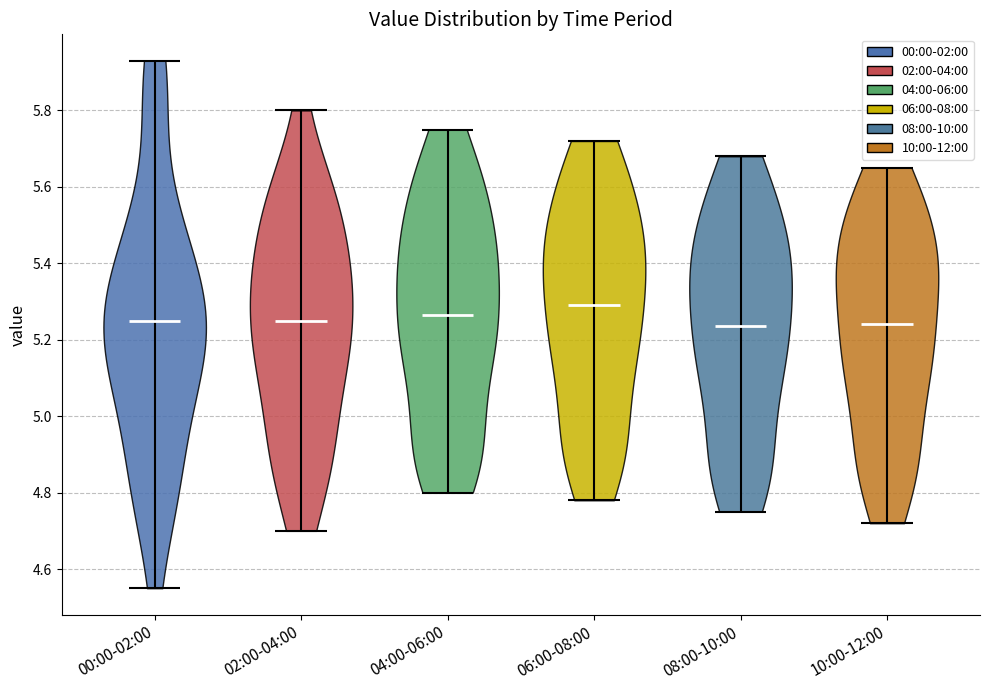

What is the lowest point the violin for 04:00-06:00 reaches on the y-axis? The values are not printed on the chart, so give them approximately, as read against the axis.

4.80